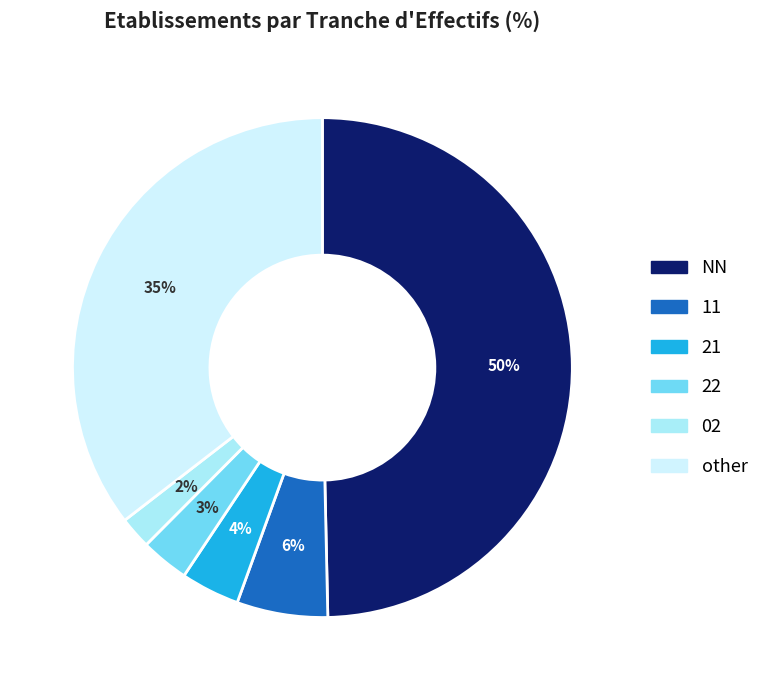

Which slice is the largest?

NN